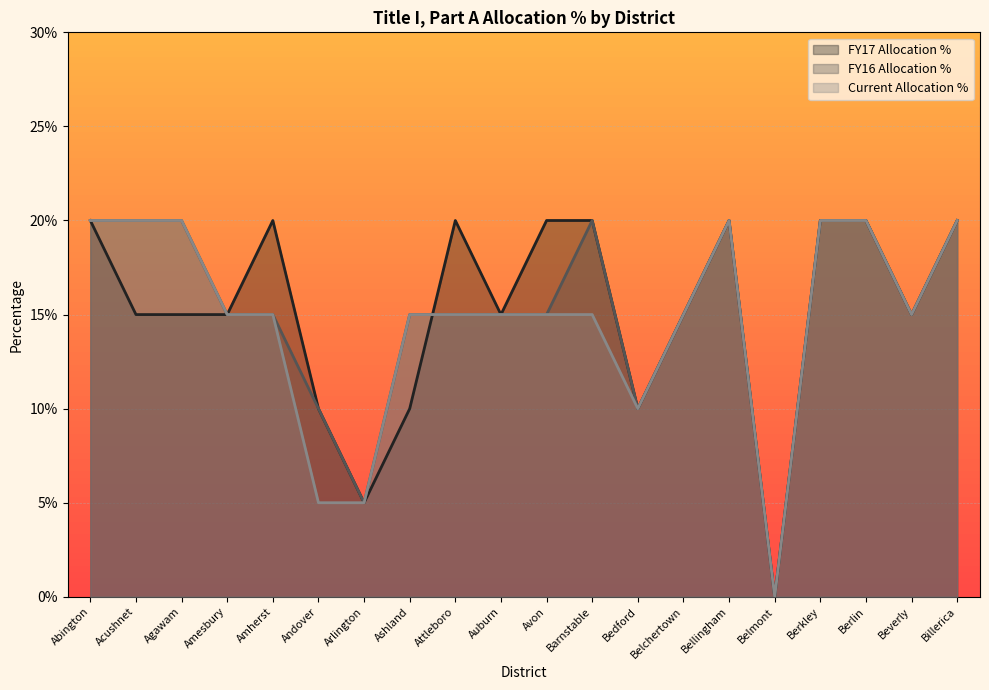

What are all the series names shown in the legend?

FY17 Allocation %, FY16 Allocation %, Current Allocation %